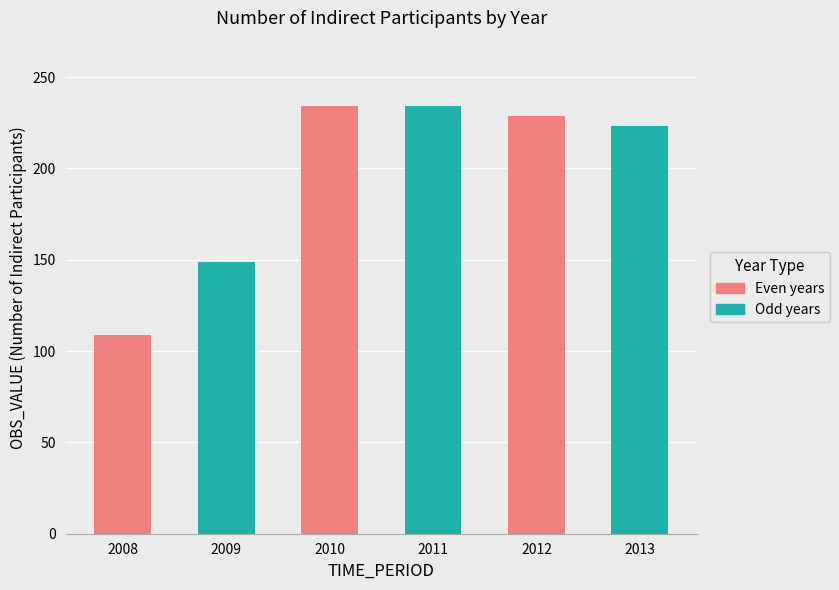

What is the minimum value shown in the chart?

109